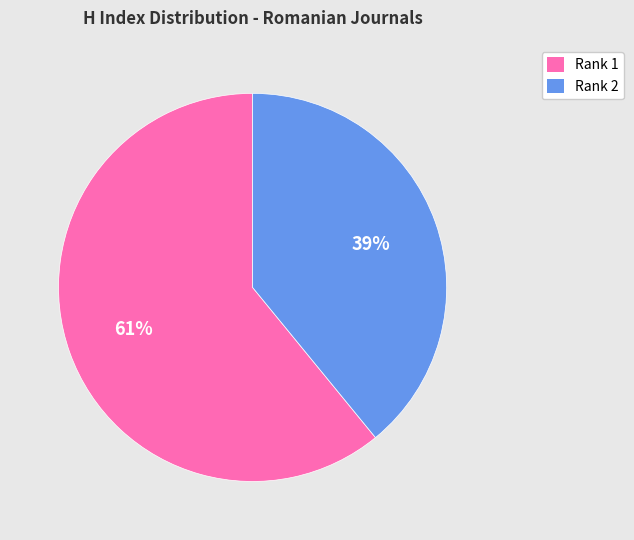

To the nearest percent, what percentage of the pie is Rank 2?

39%